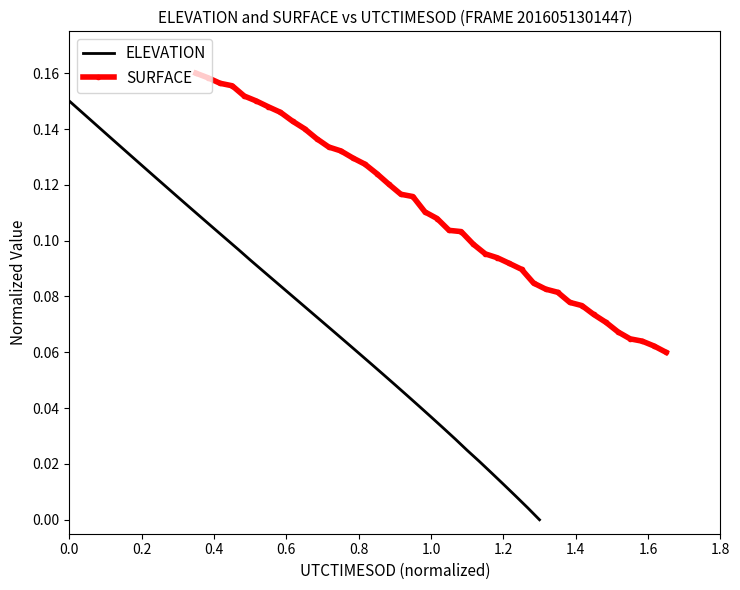

What is the difference between the second highest and minimum values in the SURFACE series?

0.1